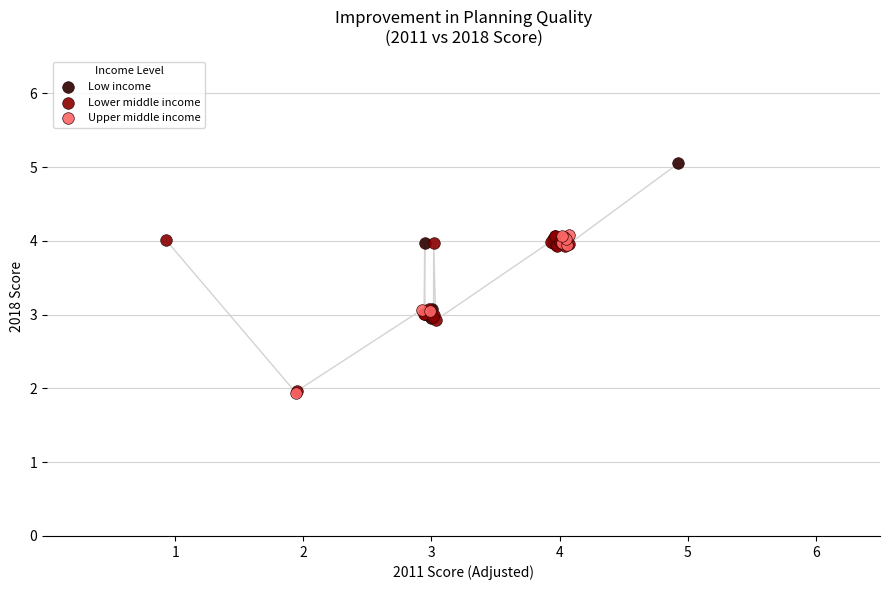

Which series reaches the maximum Y coordinate?

Low income